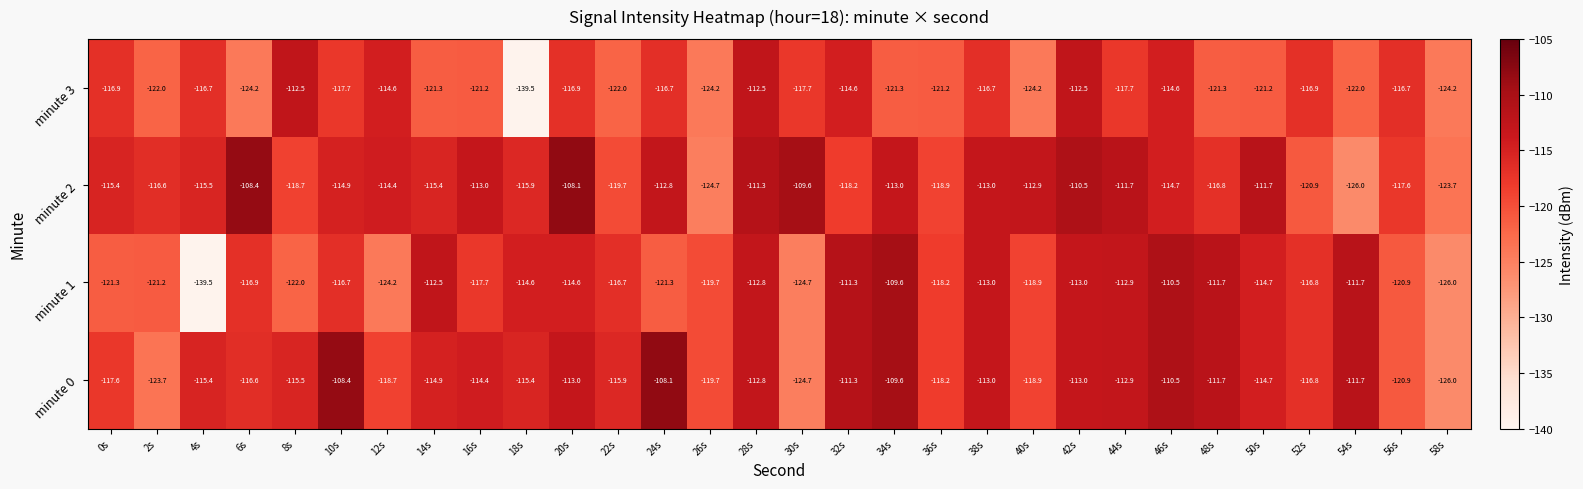

What is the highest value of the minute 0 series?

-108.1